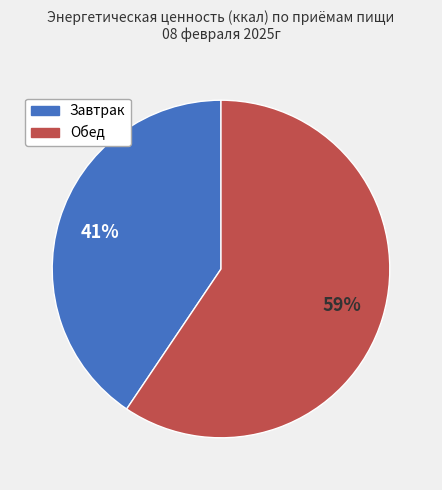

What is the smallest slice in the pie chart?

Завтрак